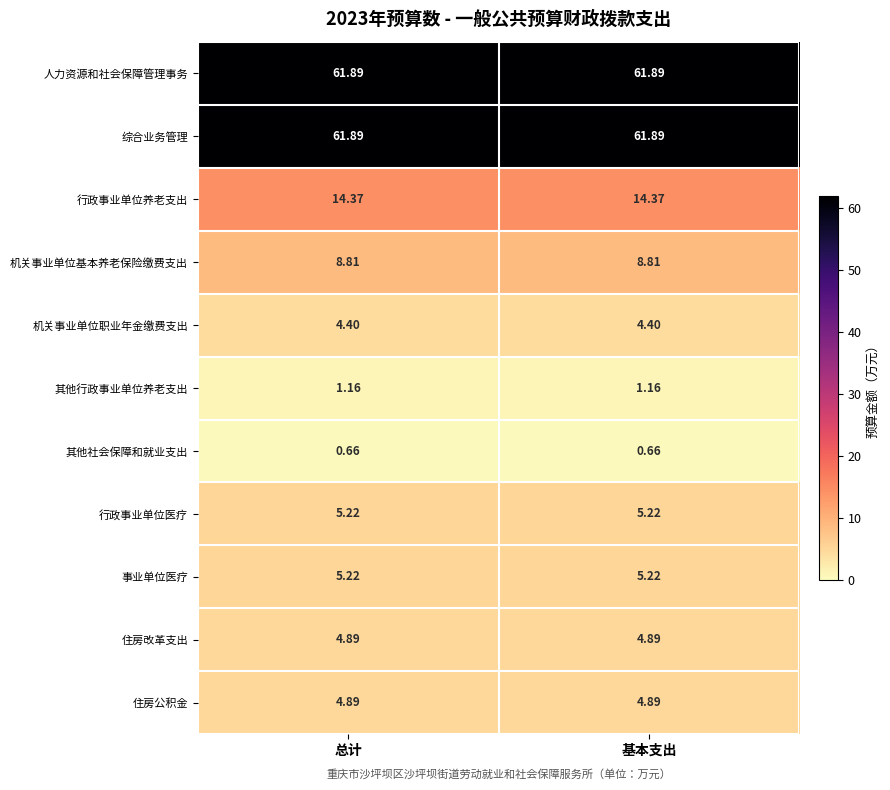

Is the value of 住房公积金 at 基本支出 greater than the value of 人力资源和社会保障管理事务 at 基本支出?

No